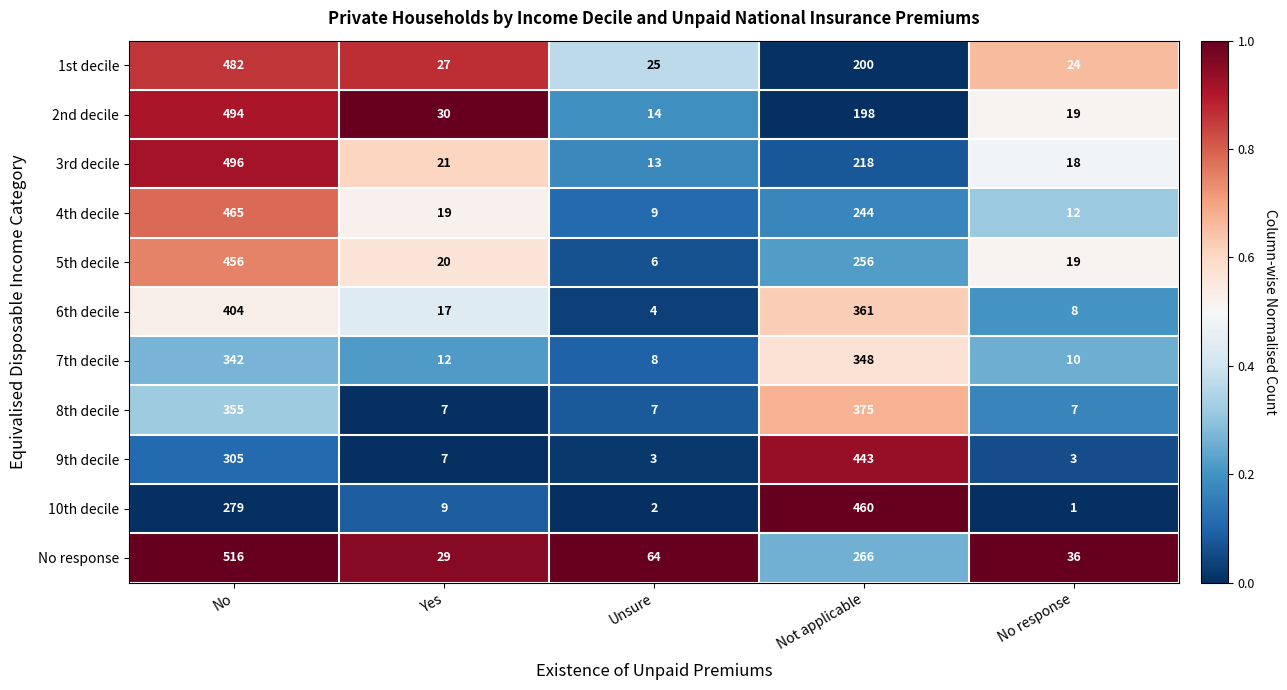

Which series has the widest spread of values?

No response